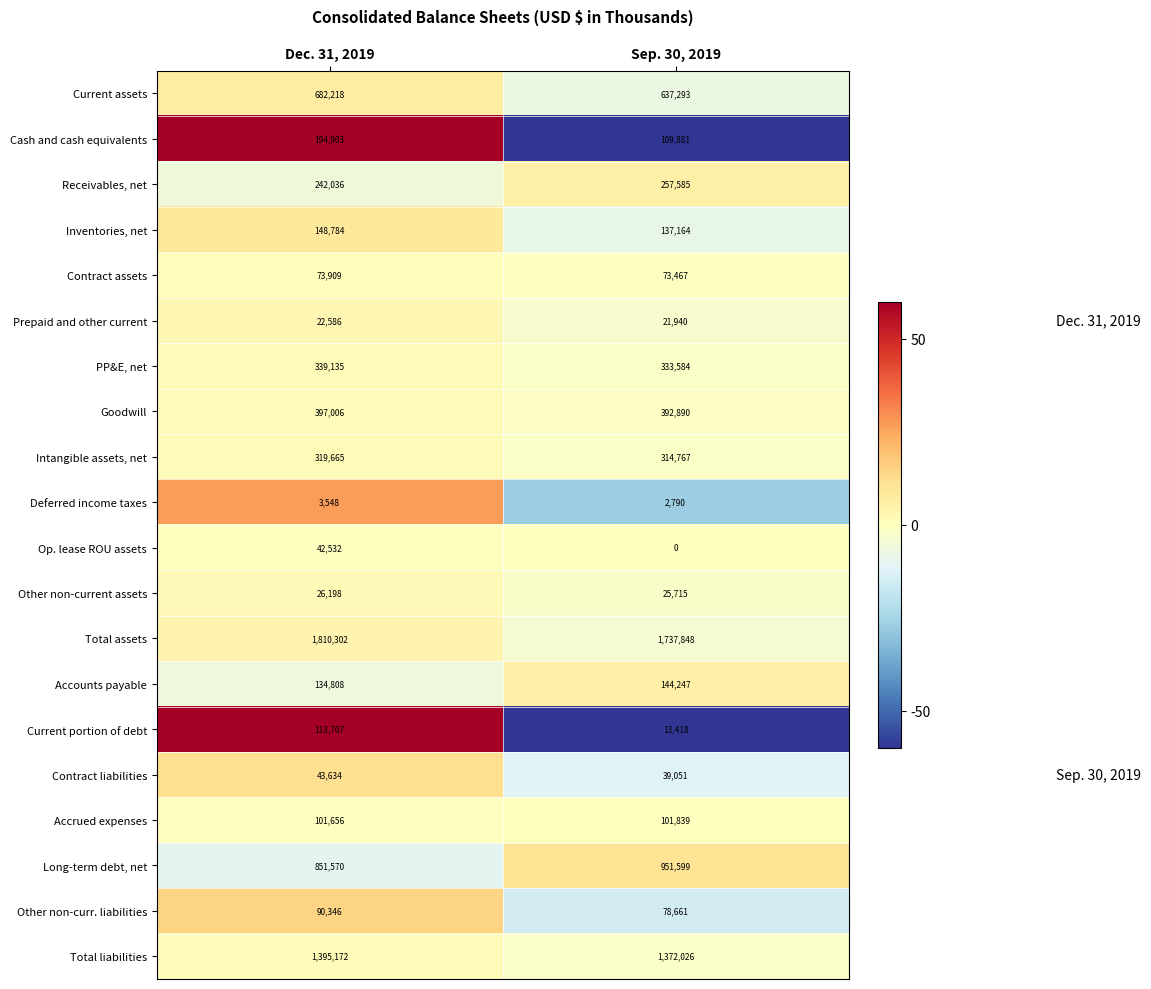

How many distinct data groups are displayed?

20